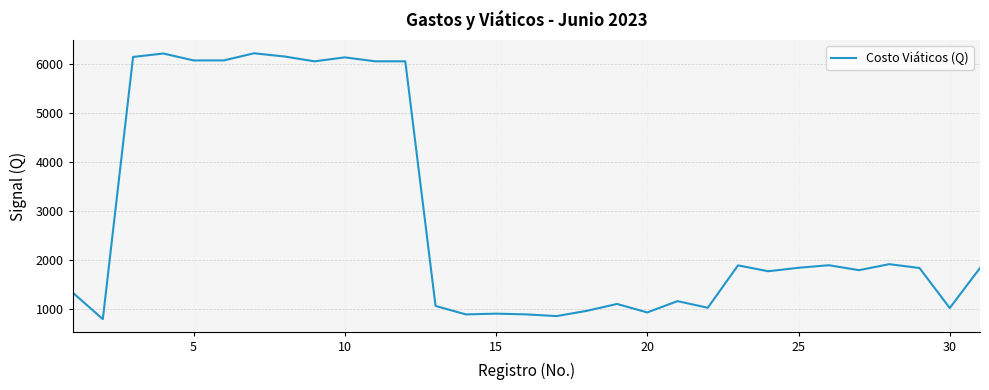

What is the difference between the maximum and minimum values?

5415.9